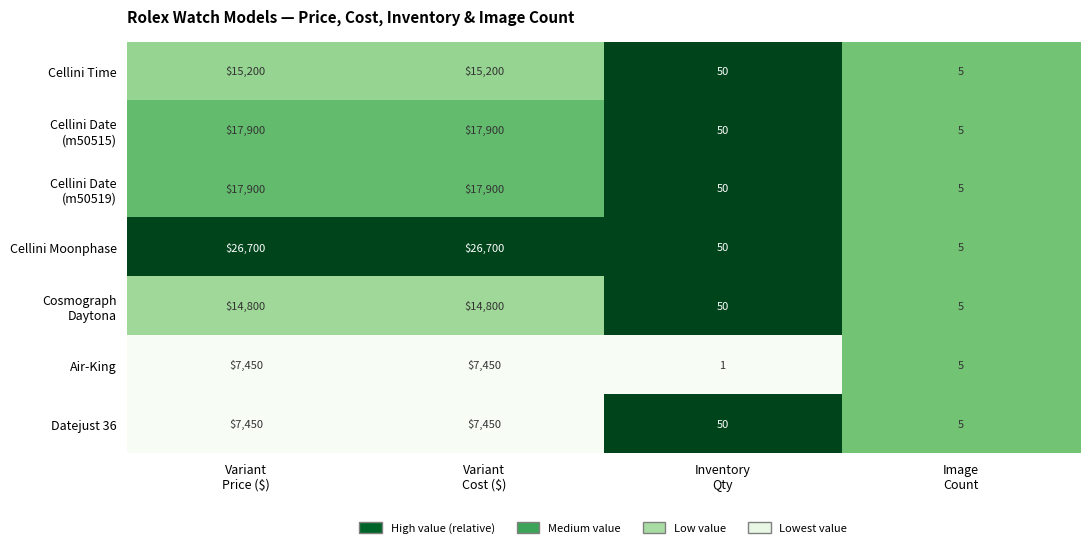

What is the average value of the Cellini Moonphase series?

13364